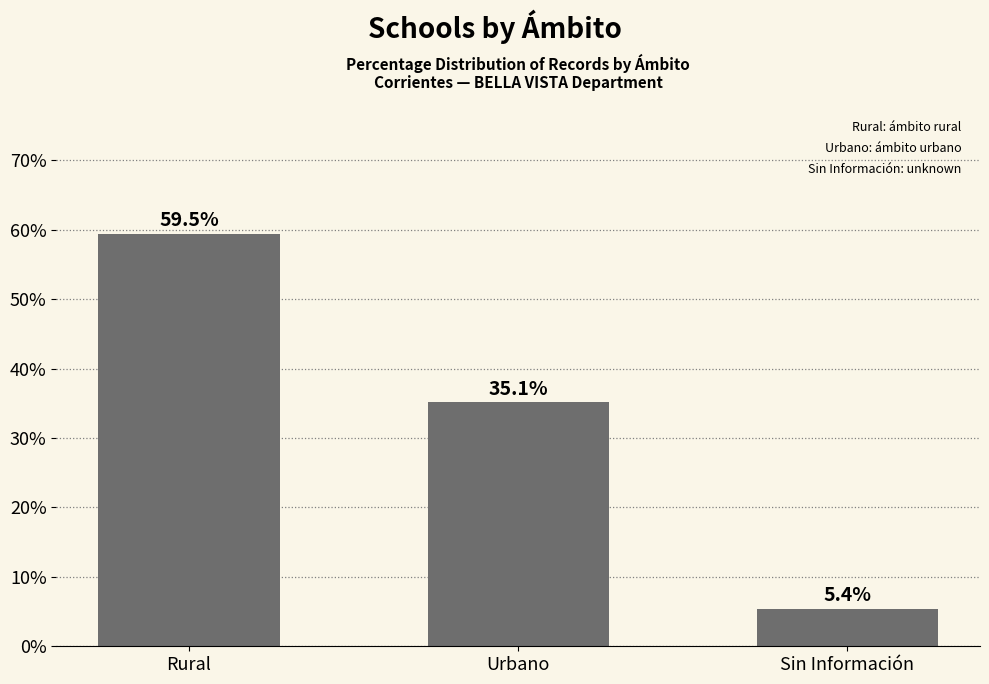

What is the difference between the maximum and second lowest values?

24.3